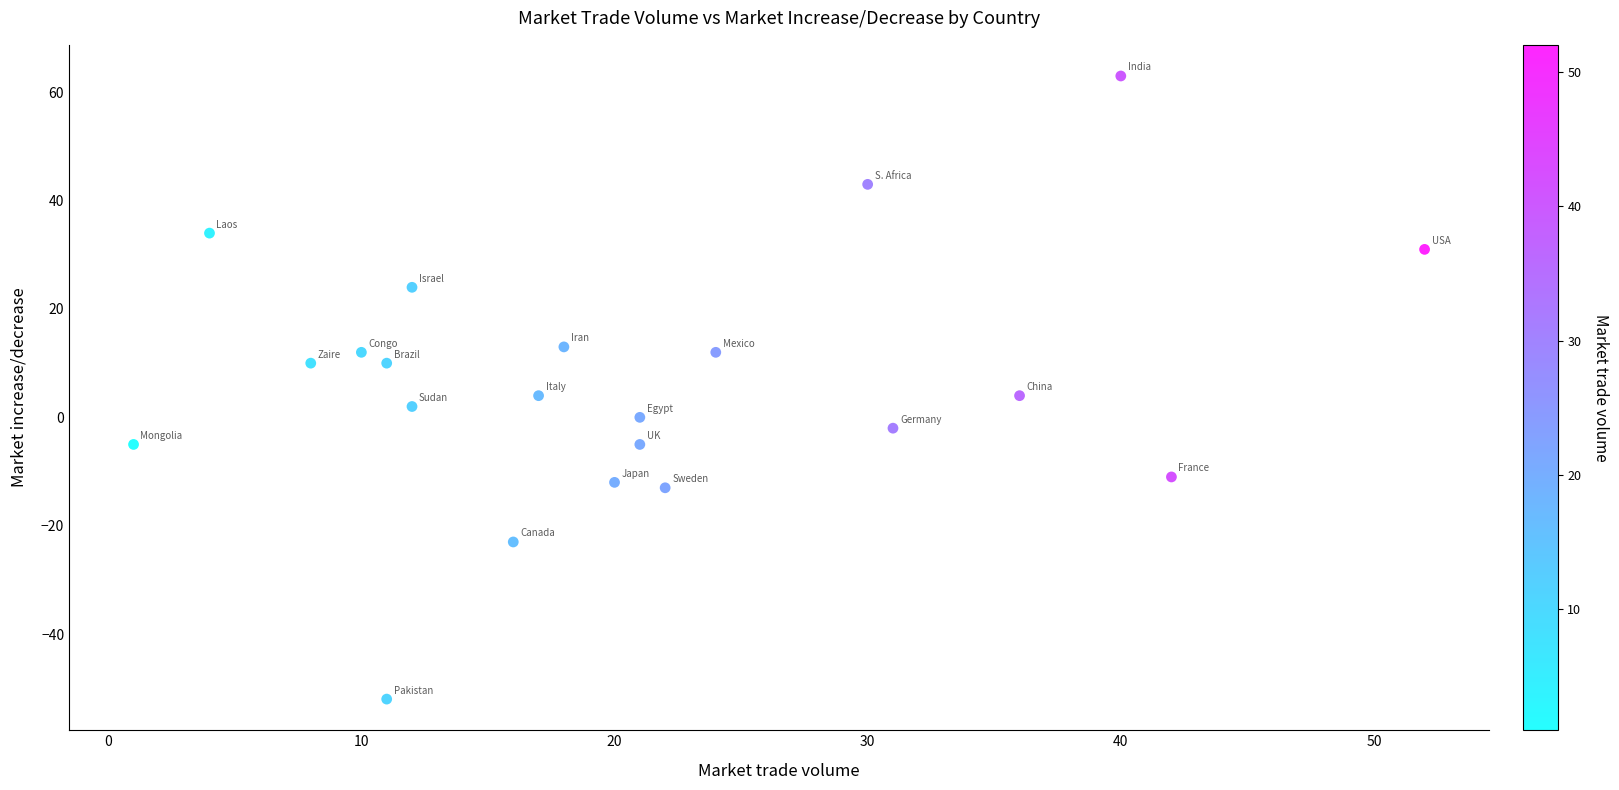

What is the range of X values (max minus min)?

51